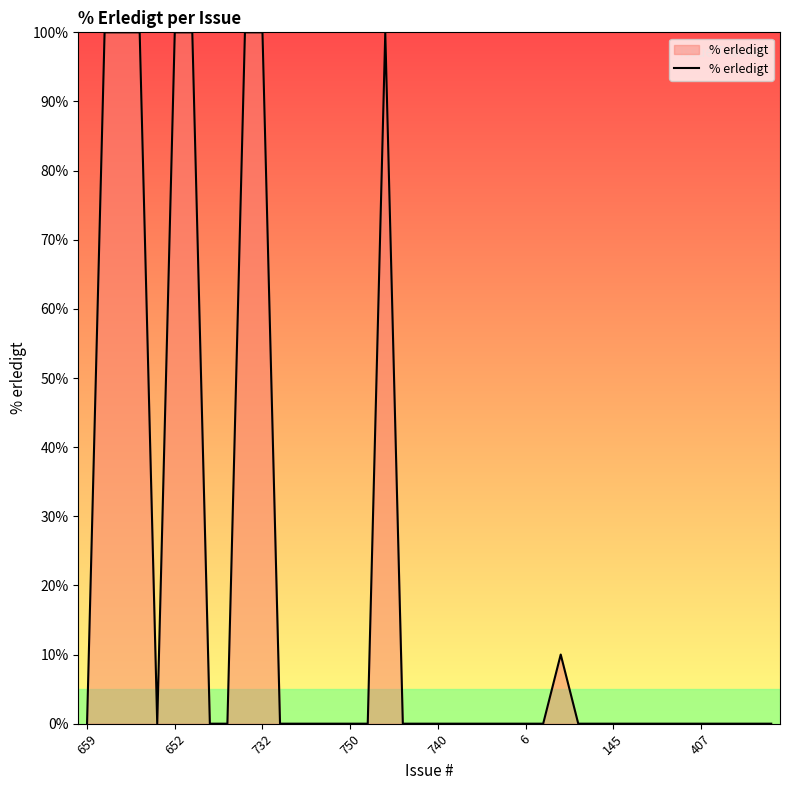

What is the difference between the maximum and minimum values?

100